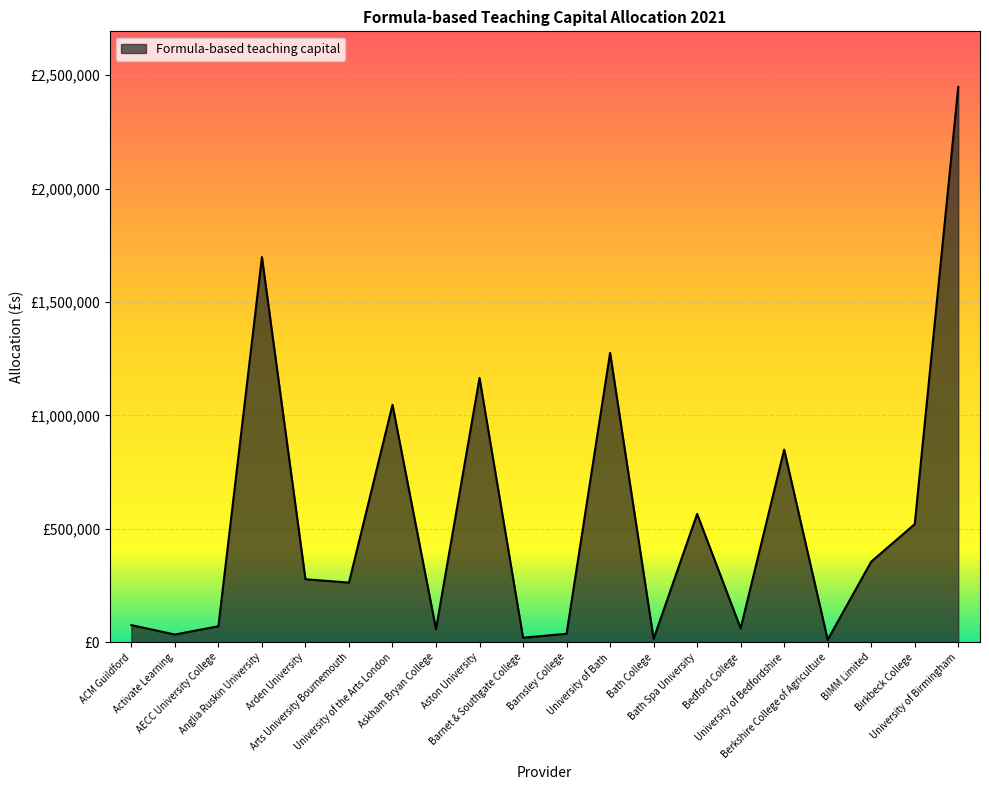

Is this an area chart (filled region under the line)?

Yes